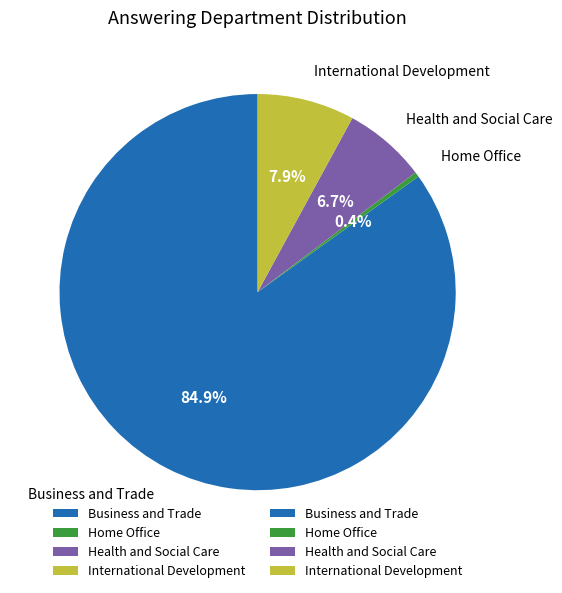

To the nearest percent, what is the difference between the largest and smallest slice percentages?

85%